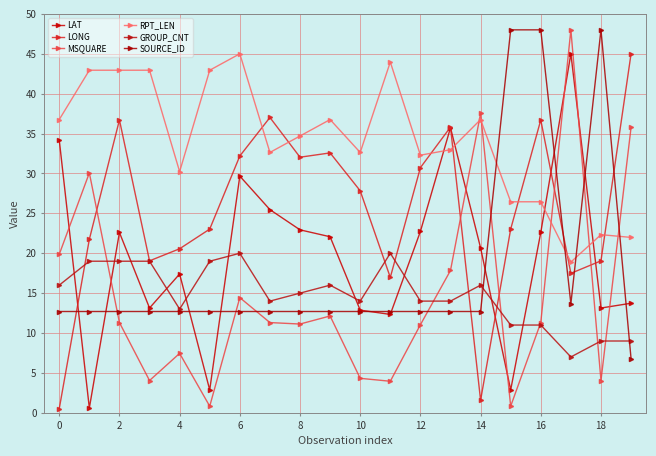

How many lines are shown in the chart?

6